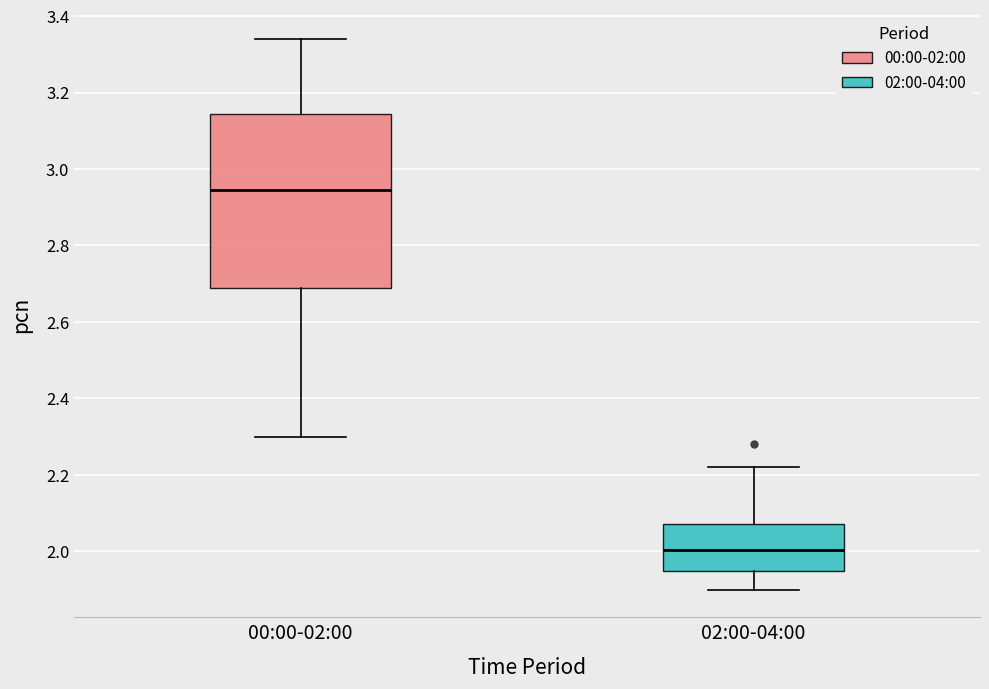

Which box has the lowest median line?

02:00-04:00